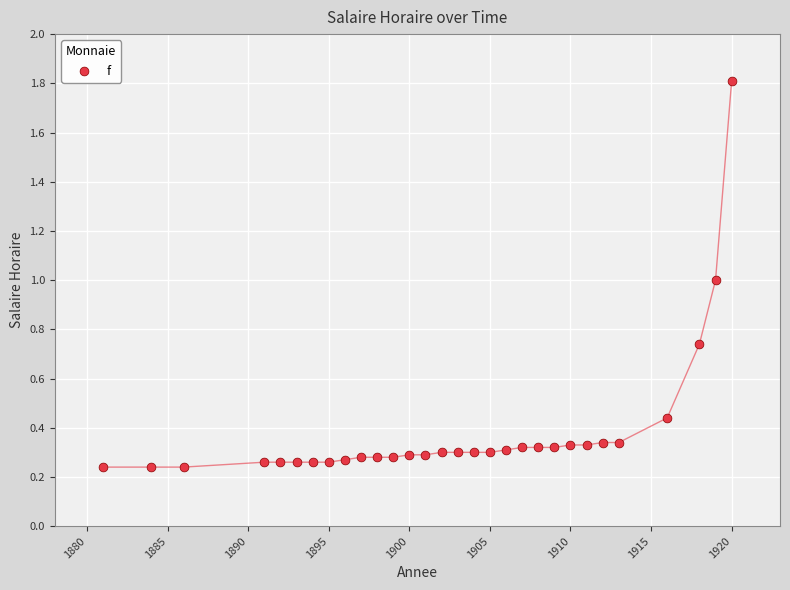

What is the range of Y values (max minus min)?

1.6